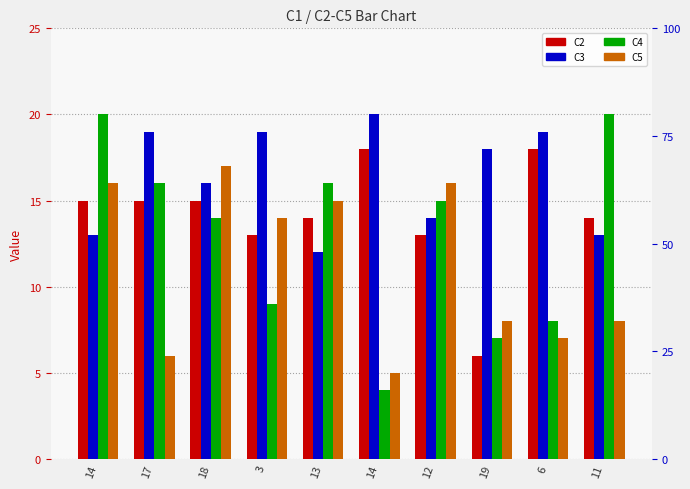

Does the chart contain stacked bars?

No